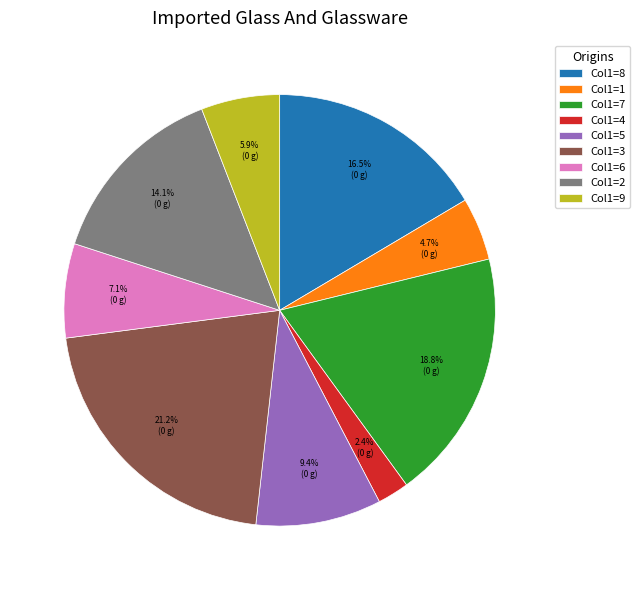

Is there any slice that represents more than half of the pie?

No